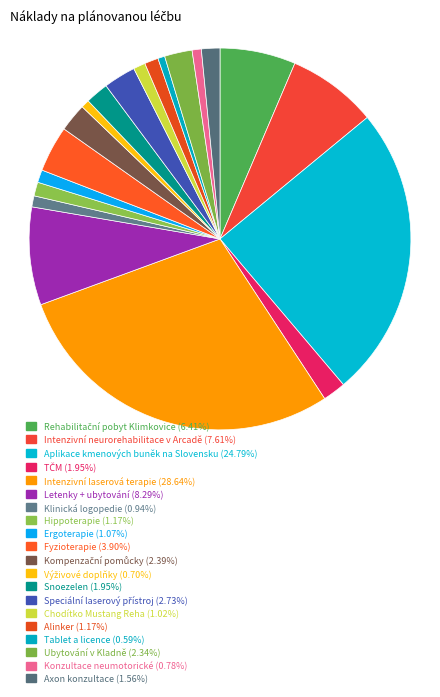

Count the number of slices in the pie.

20